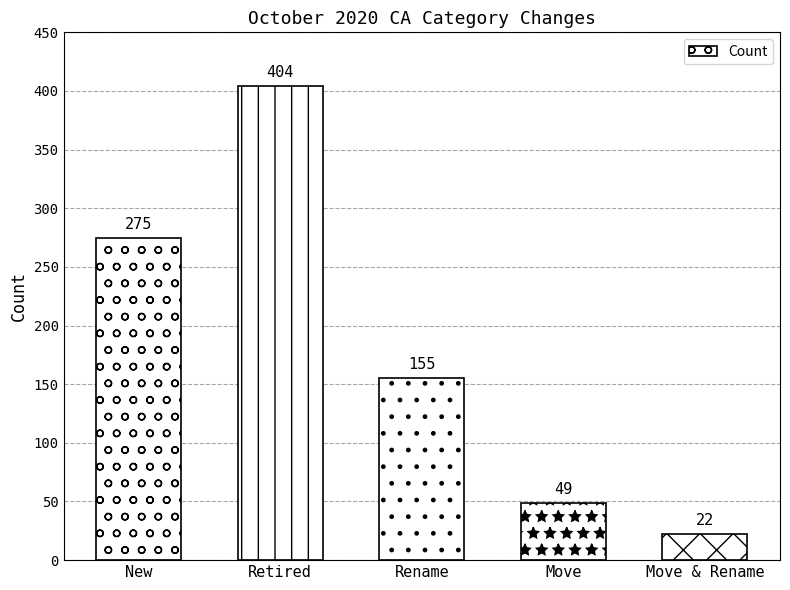

What is the change in value from Retired to Move & Rename?

-382